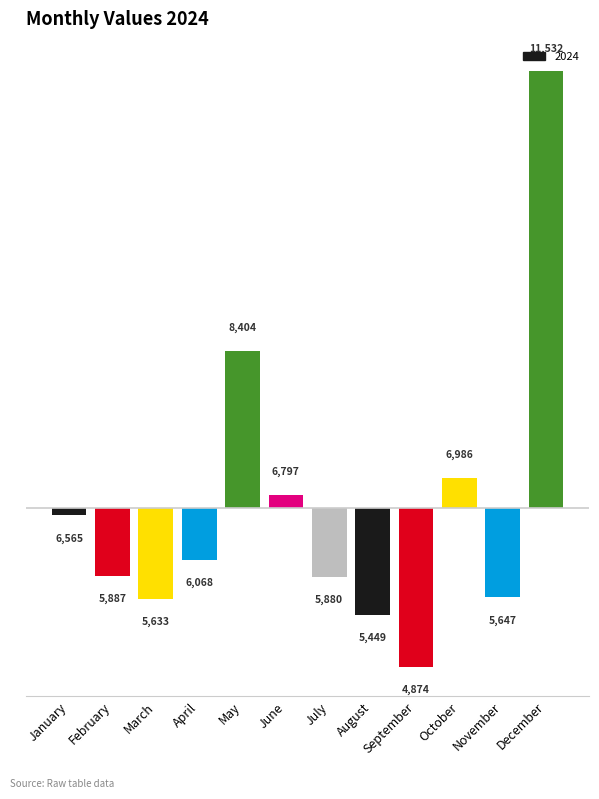

Rank the categories by value from lowest to highest.

September, August, March, November, July, February, April, January, June, October, May, December